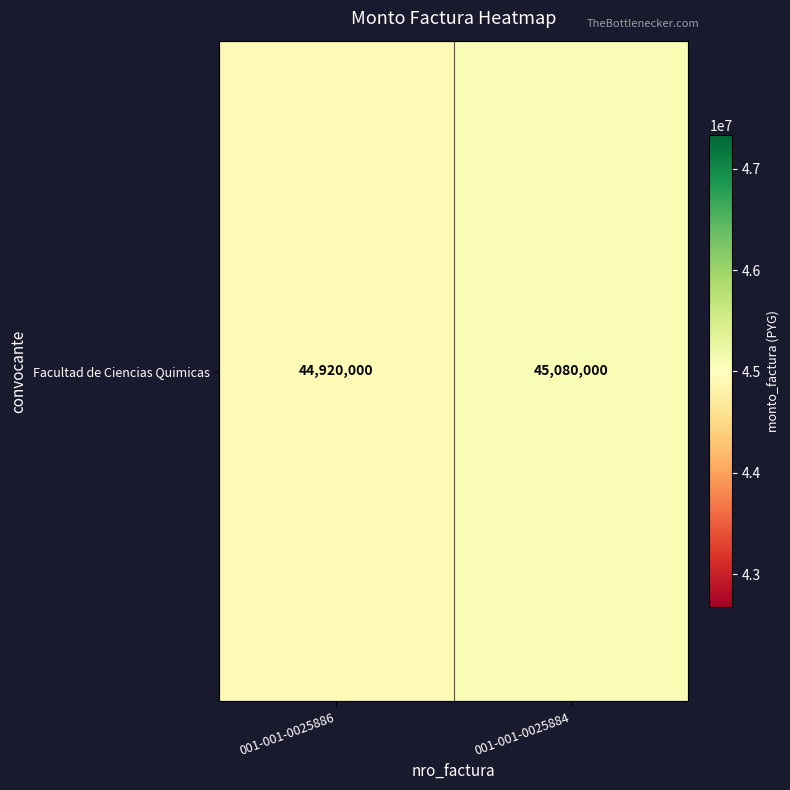

Rank the categories by value from lowest to highest.

001-001-0025886, 001-001-0025884